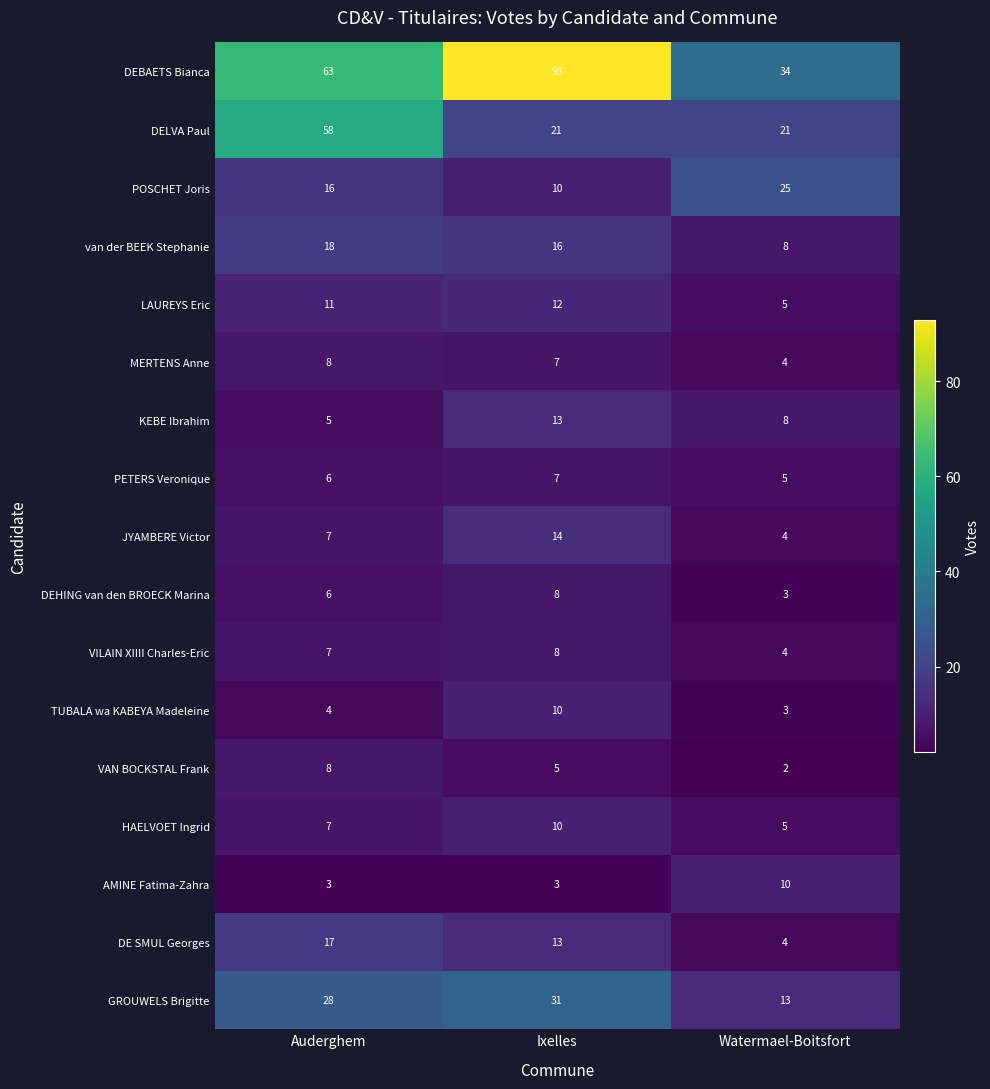

Rank the categories by KEBE Ibrahim value from highest to lowest.

Ixelles, Watermael-Boitsfort, Auderghem